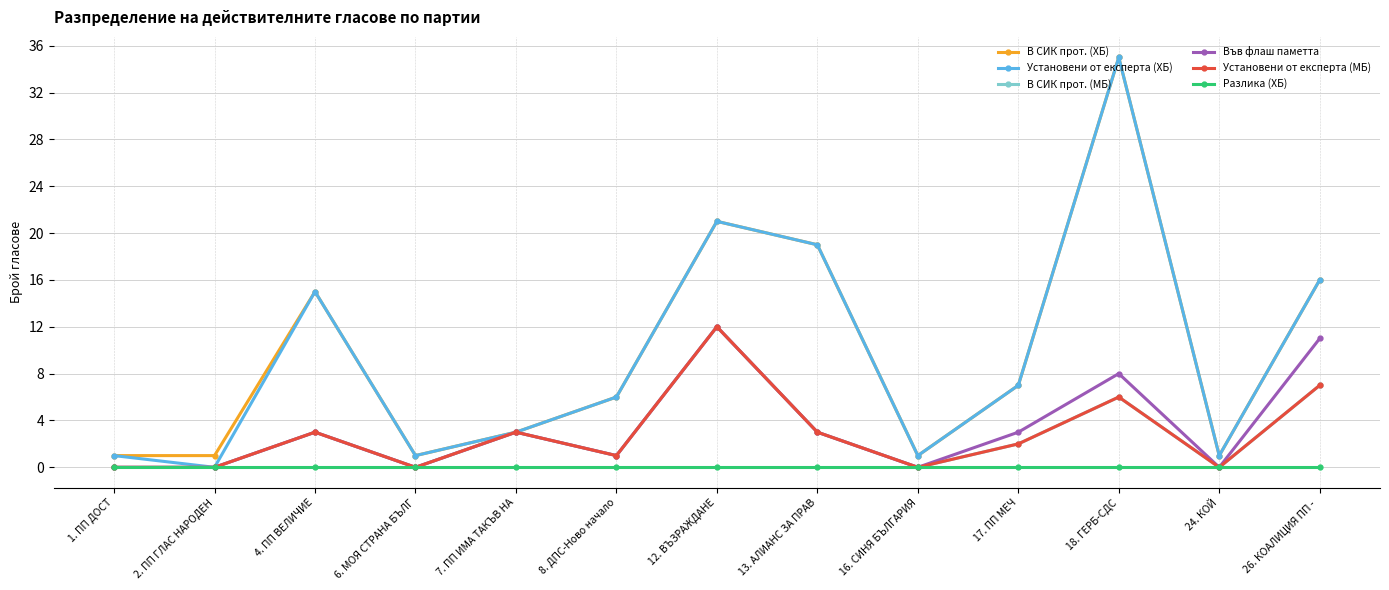

Is this an area chart (filled region under the line)?

No